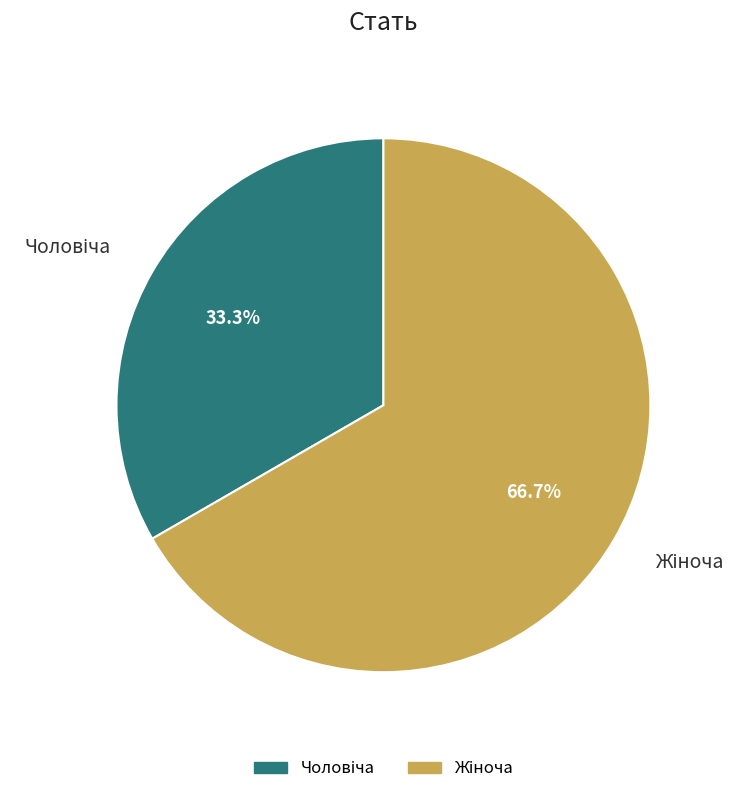

How many segments does this pie chart have?

2